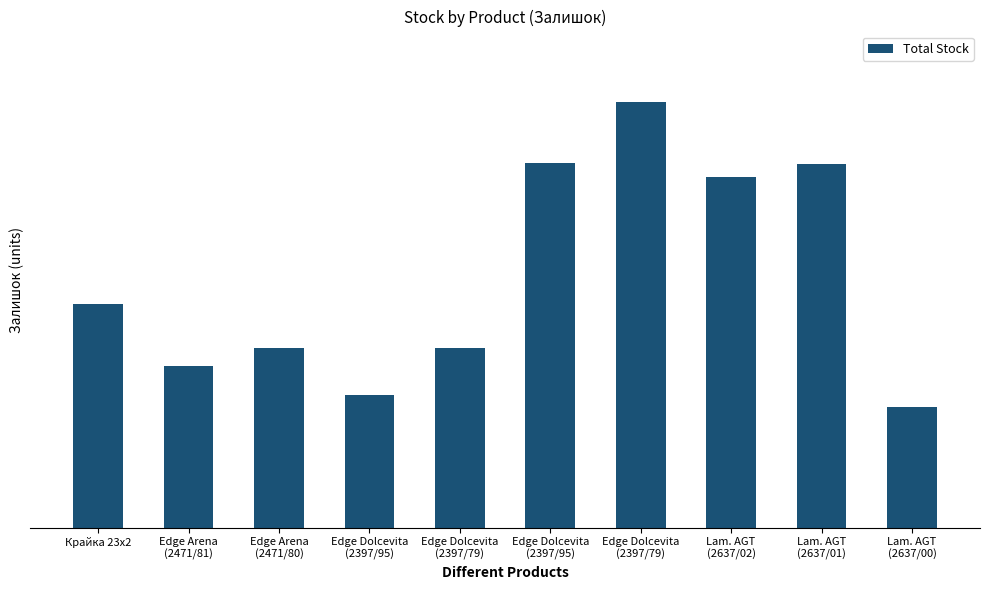

What is the sum of the values at Edge Arena
(2471/81) and Lam. AGT
(2637/00)?

455